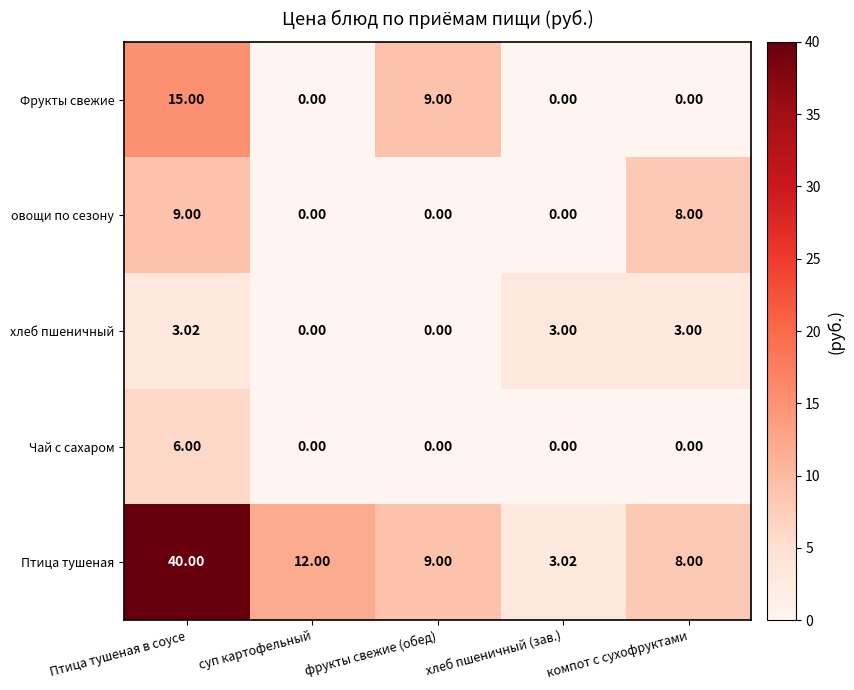

Which series has the widest spread of values?

Птица тушеная